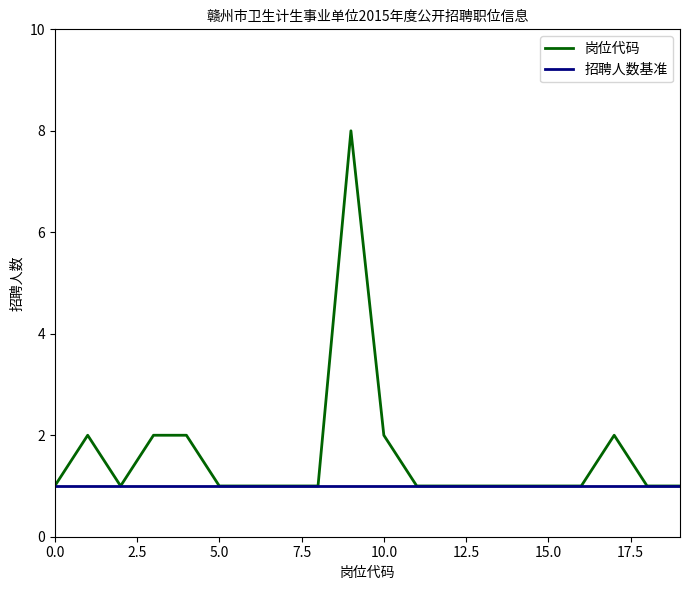

How many 岗位代码 values are between 1 and 2?

19